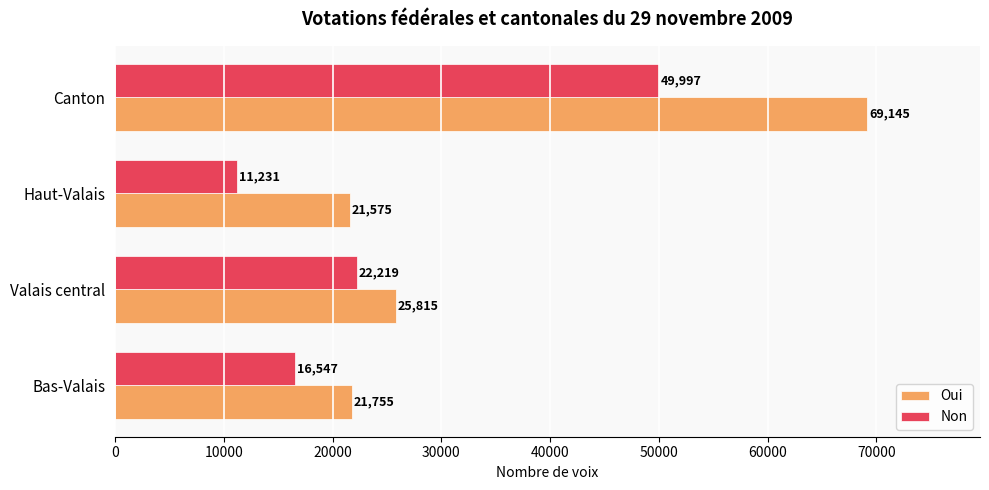

At which category does the chart reach its minimum across all series?

Haut-Valais